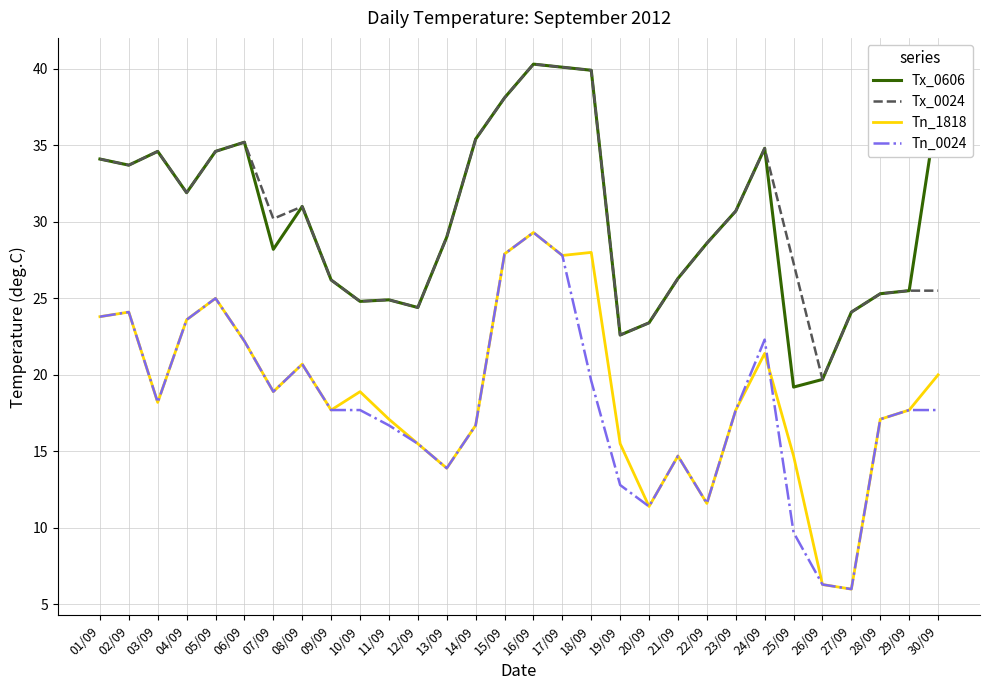

True or false: Tx_0024 and Tn_1818 intersect in this chart.

False